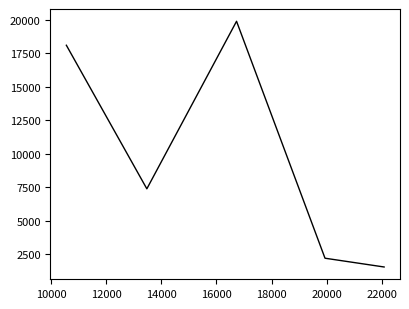

How many data points are above 7391?

2